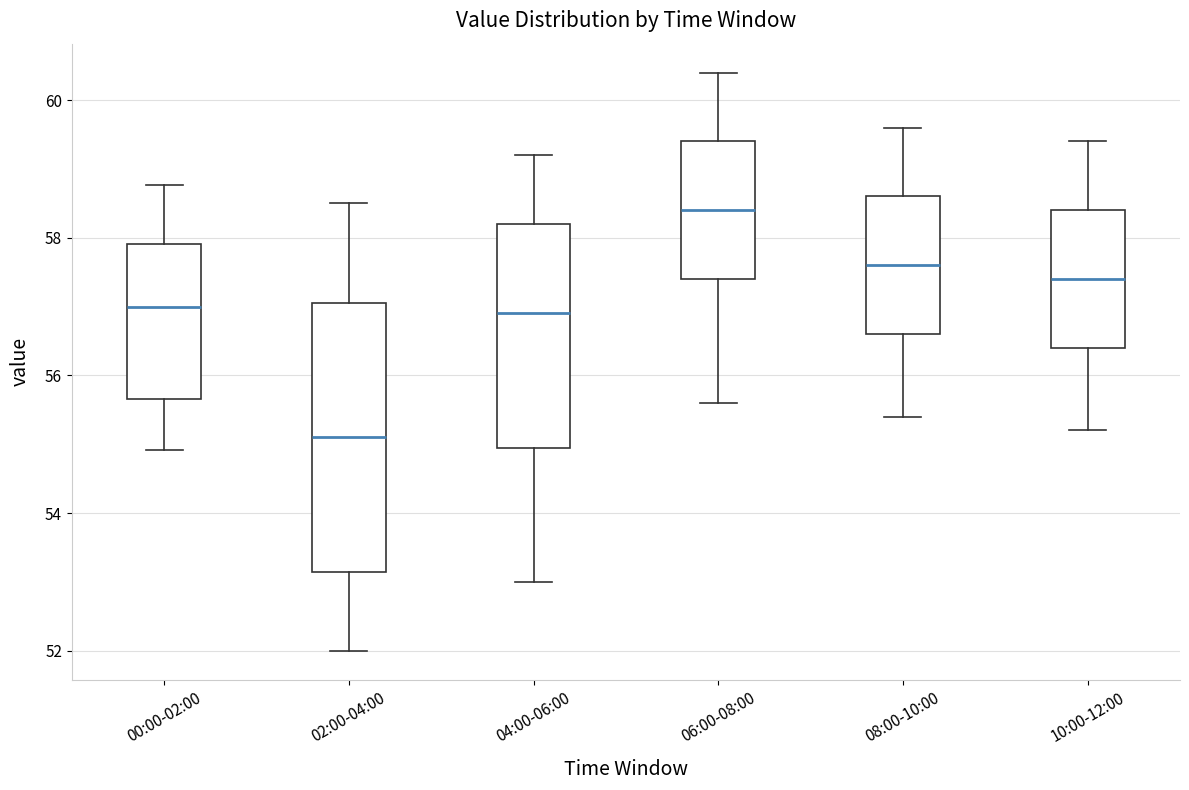

Where does the lower whisker of the box for 10:00-12:00 end on the y-axis? The values are not printed on the chart, so give them approximately, as read against the axis.

55.2